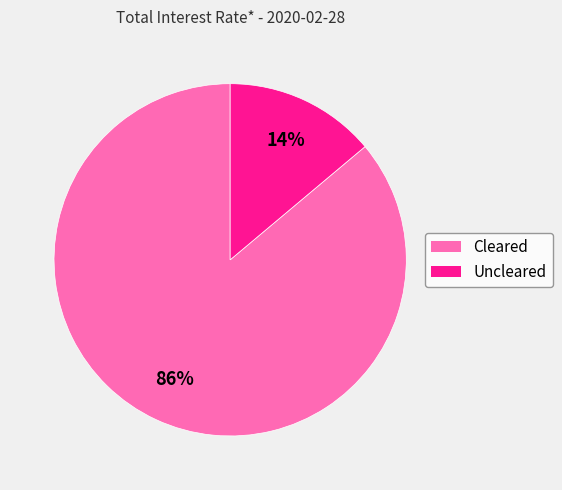

What percentage is the Cleared slice, to the nearest percent?

86%